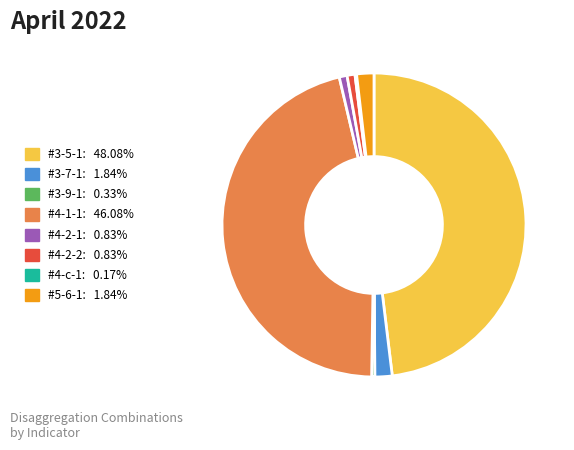

What is the ratio of the value at #4-2-2 to the value at #4-2-1?

1.0